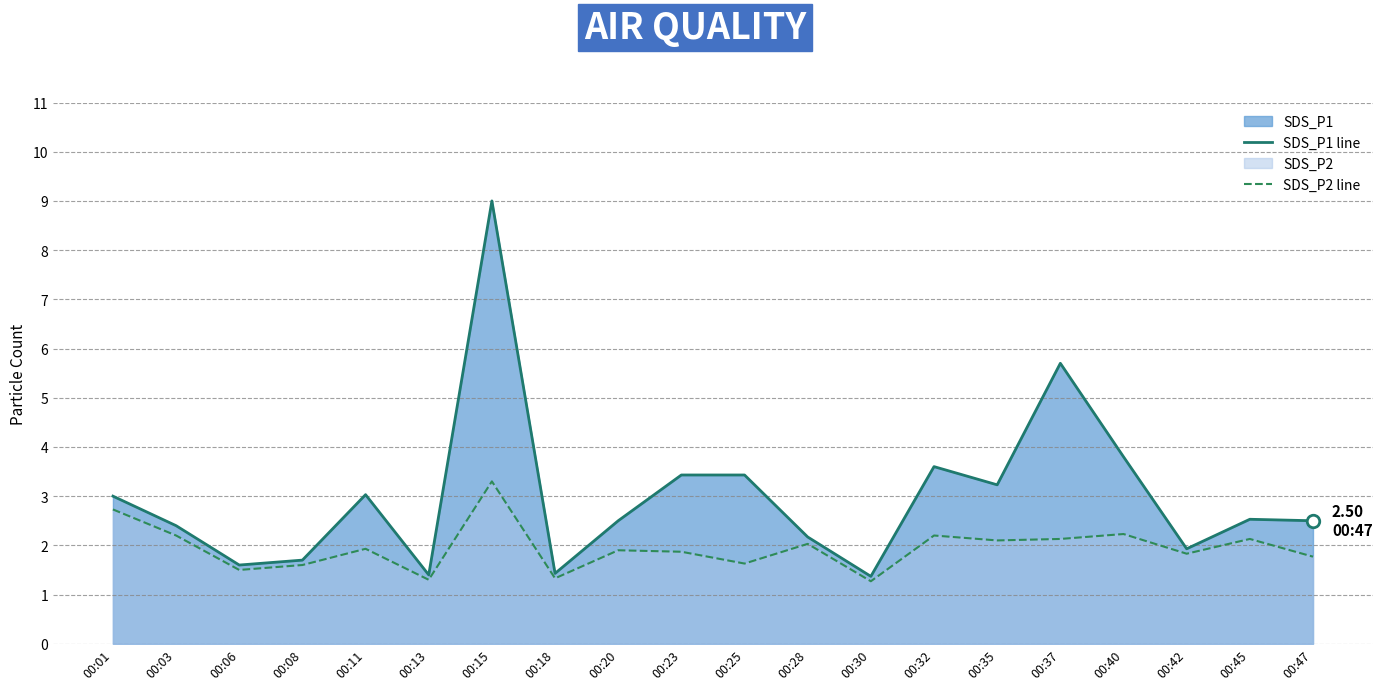

The value of SDS_P2 line at 00:06 is 1.5. True or false?

True